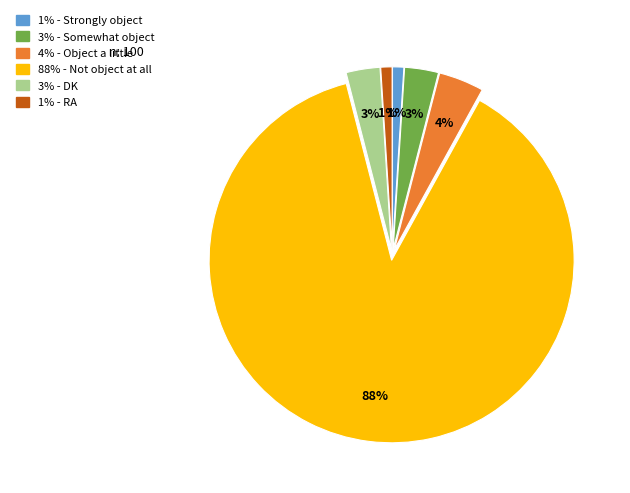

To the nearest percent, what is the average slice percentage?

17%